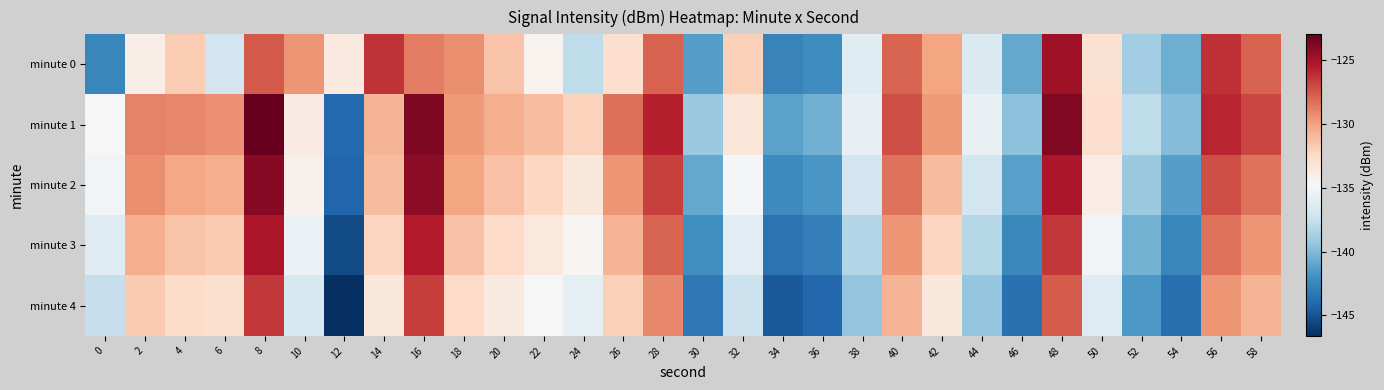

Which has a higher value, 8 or 6?

8